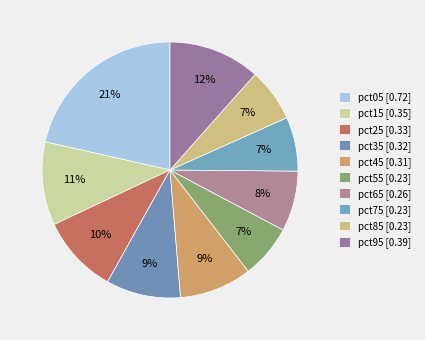

Which category has the biggest portion of the pie?

pct05